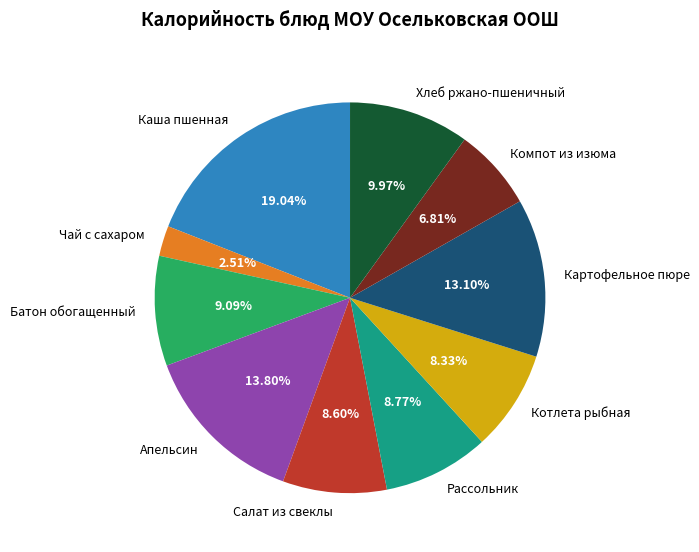

Is it true that Батон обогащенный is 9% of the pie?

True